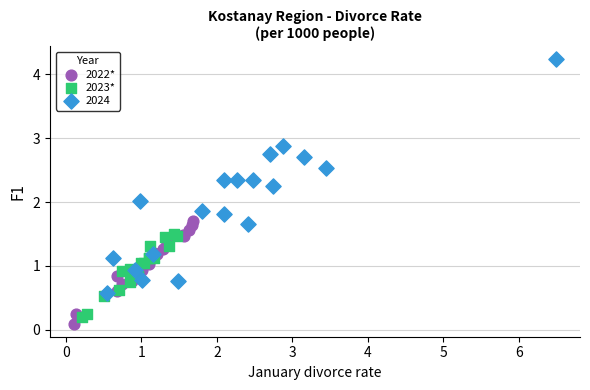

Which series contains the lowest Y value?

2022*